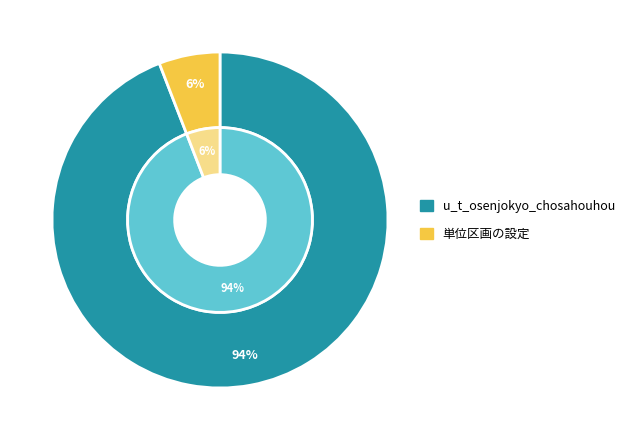

Is 単位区画の設定 the majority of the pie?

No